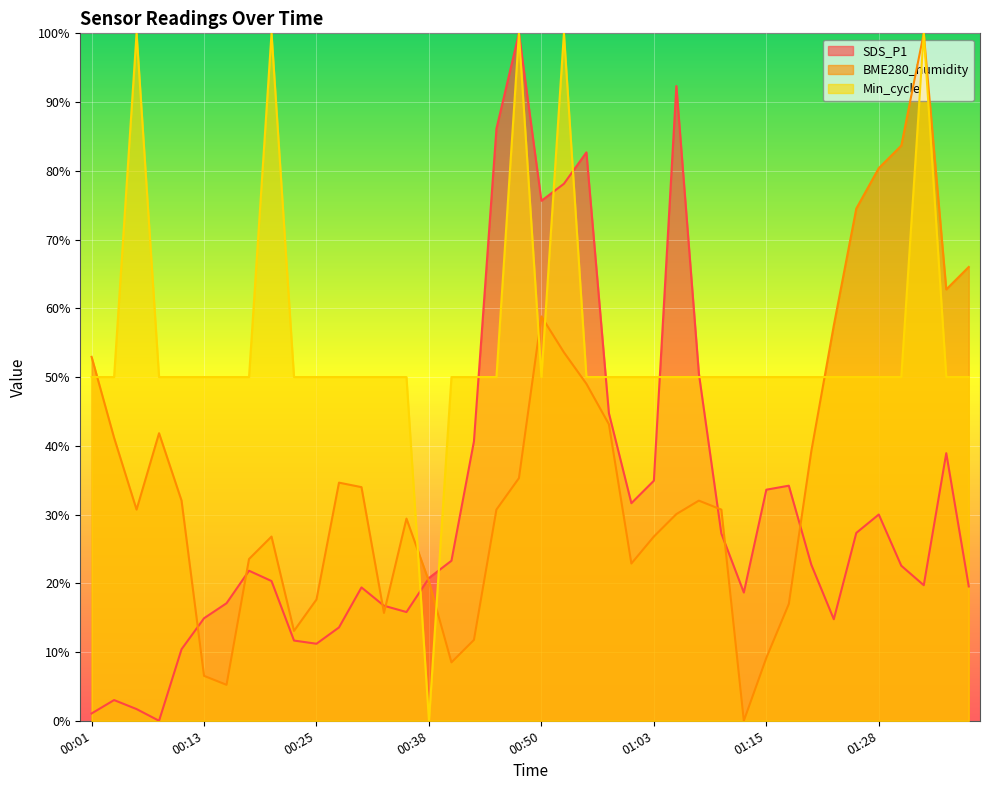

Which series changed the most between 00:01 and 00:30?

BME280_humidity